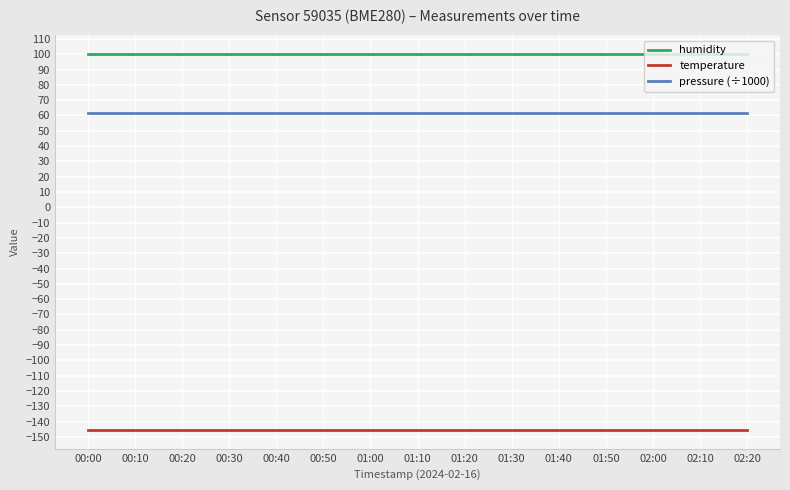

What is the total value across all series at 00:50?

15.9